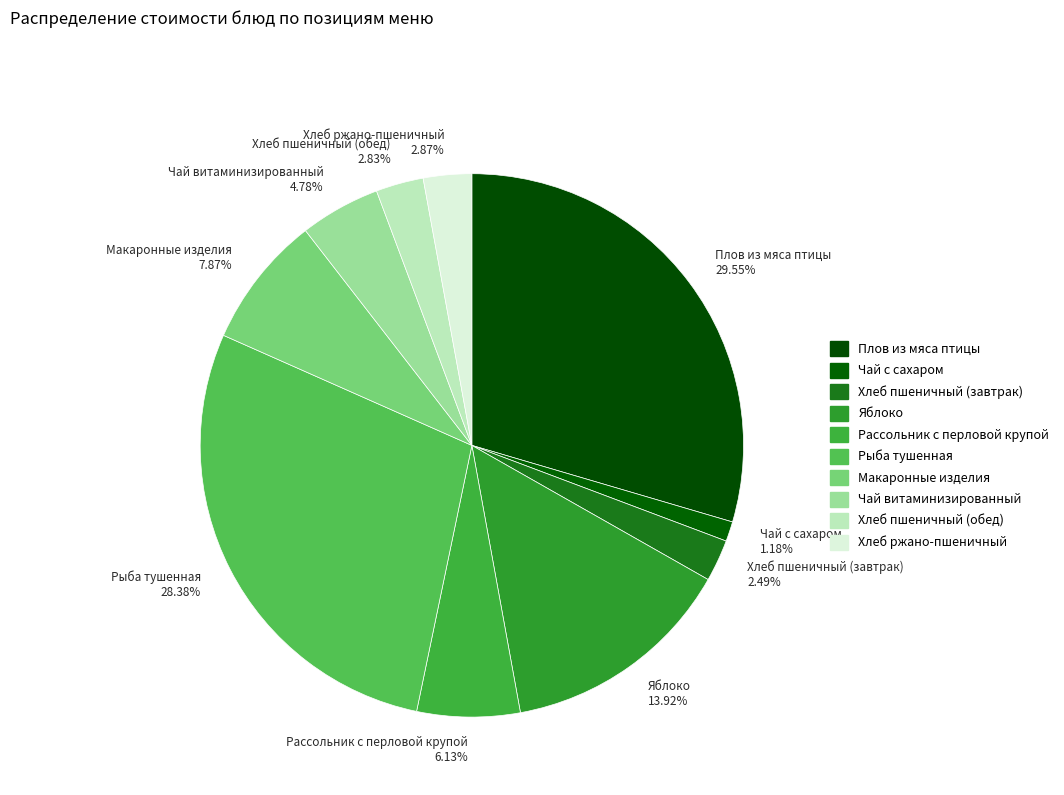

Does any single category account for the majority?

No